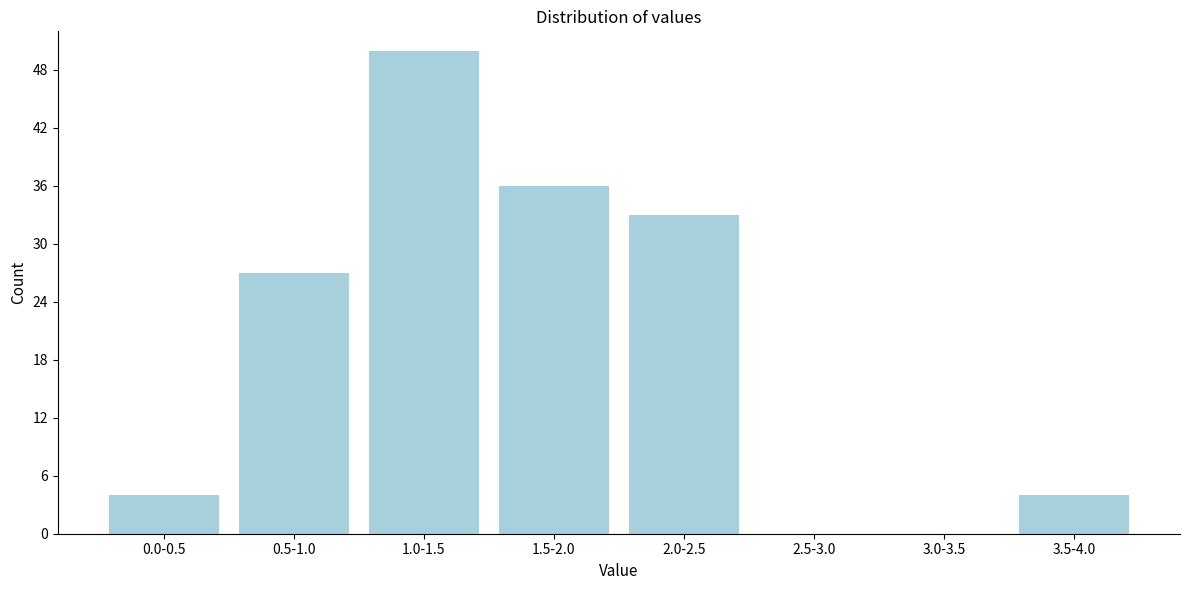

Reading left to right, what are all the values shown in this chart?

0.0-0.5=4	0.5-1.0=27	1.0-1.5=50	1.5-2.0=36	2.0-2.5=33	2.5-3.0=0	3.0-3.5=0	3.5-4.0=4